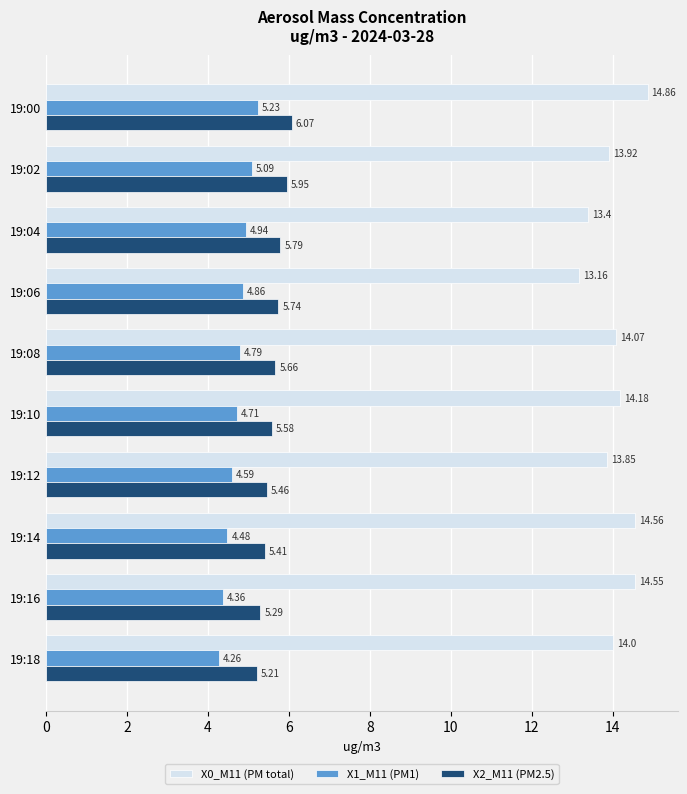

What is the average value of the X0_M11 (PM total) series?

14.1